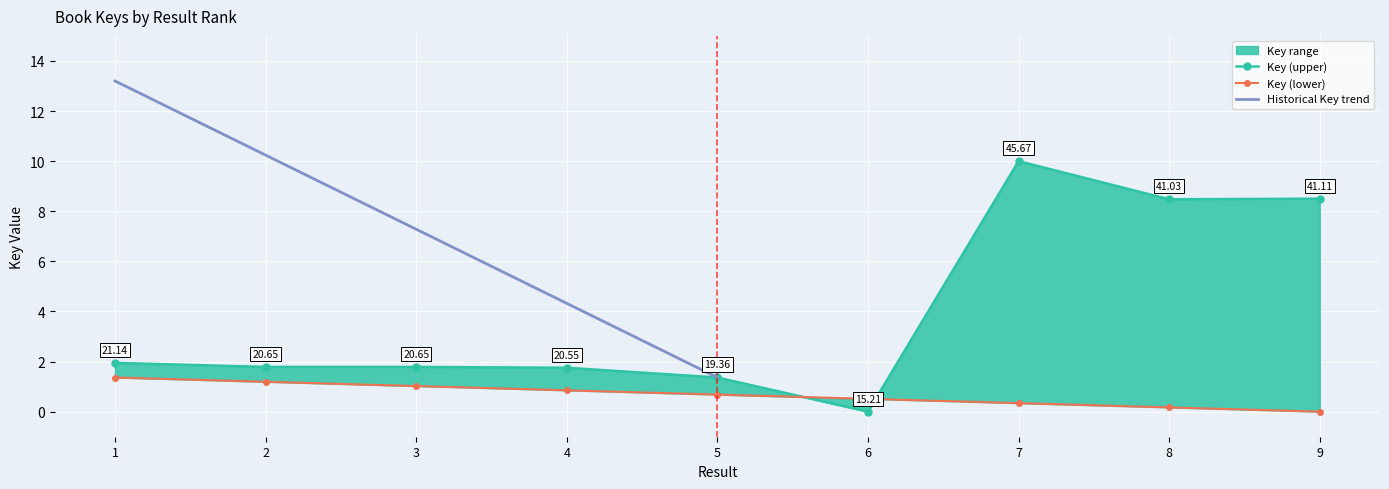

At which category does the data reach its first local peak?

7